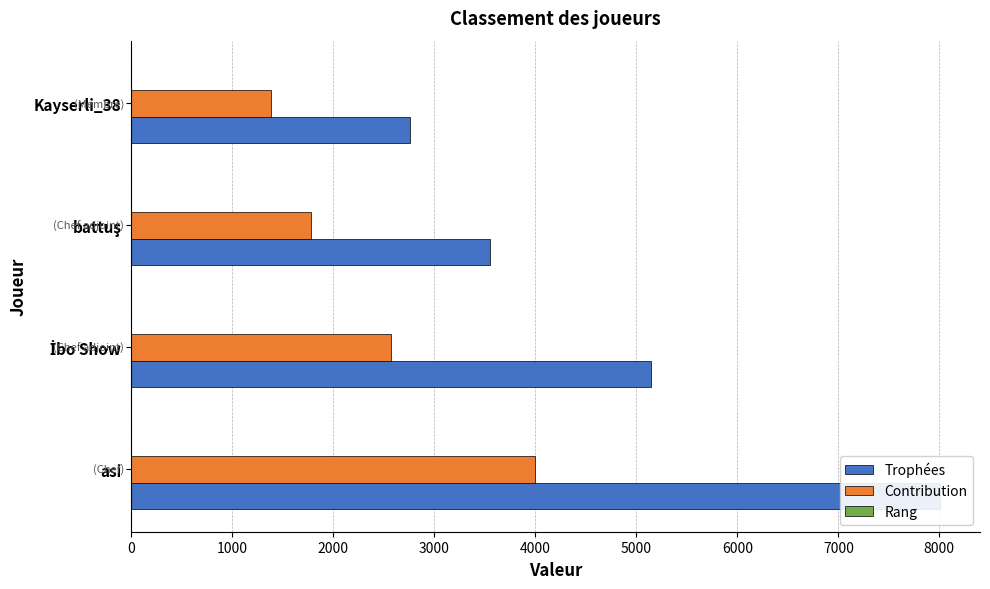

Between asi and battuş, which series saw the biggest shift?

Trophées